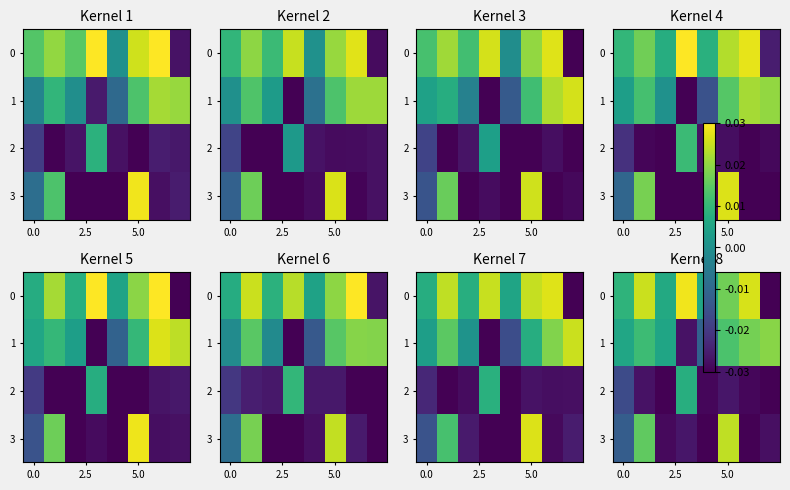

List the series in order of their peak value, lowest first.

2, 1, 3, 0